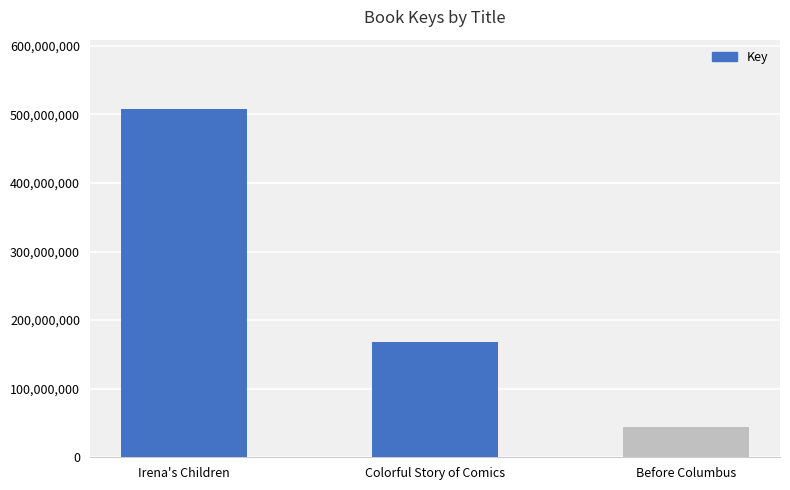

Reading left to right, transcribe all the data shown in this chart.

507441553	168527736	44409323